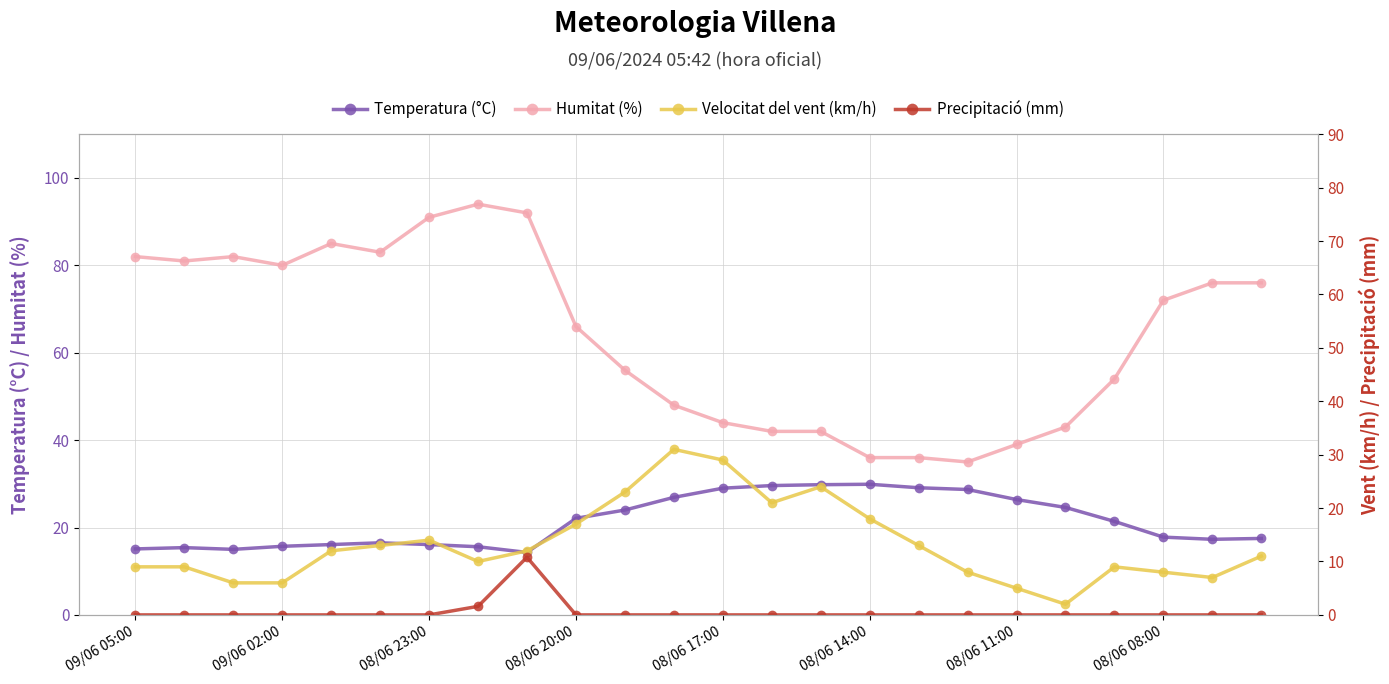

True or false: Temperatura (°C) has more than 1 points higher than both neighbors.

True